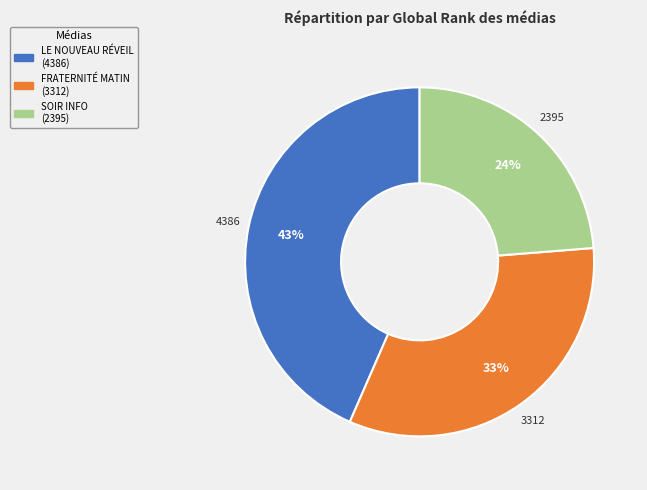

Is it true that LE NOUVEAU RÉVEIL is 43% of the pie?

True